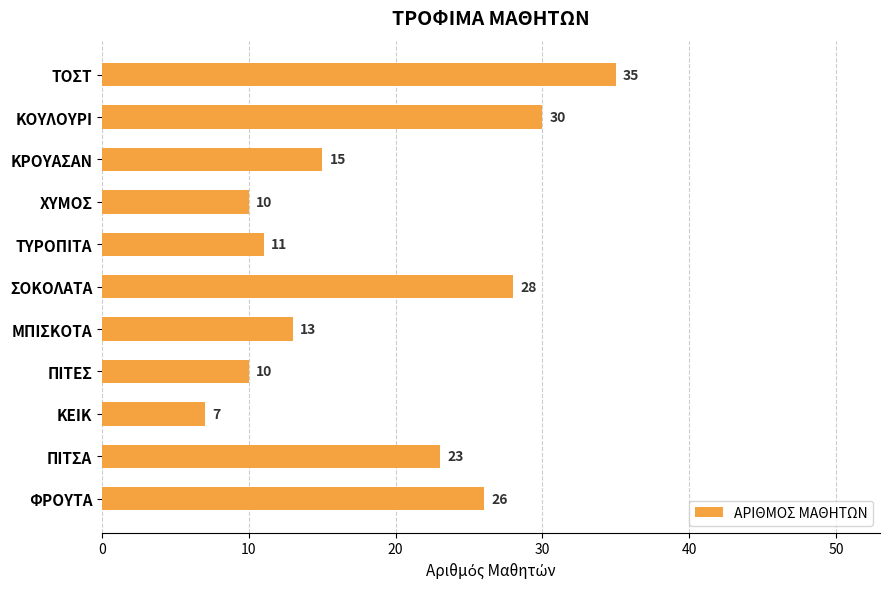

The value at ΤΟΣΤ is 20. True or false?

False